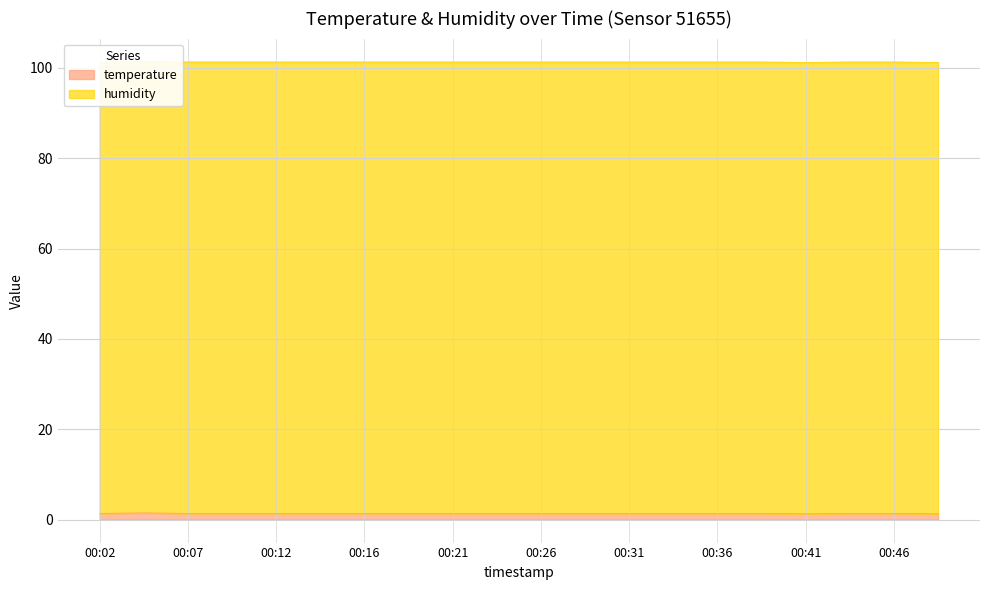

How many lines are shown in the chart?

1